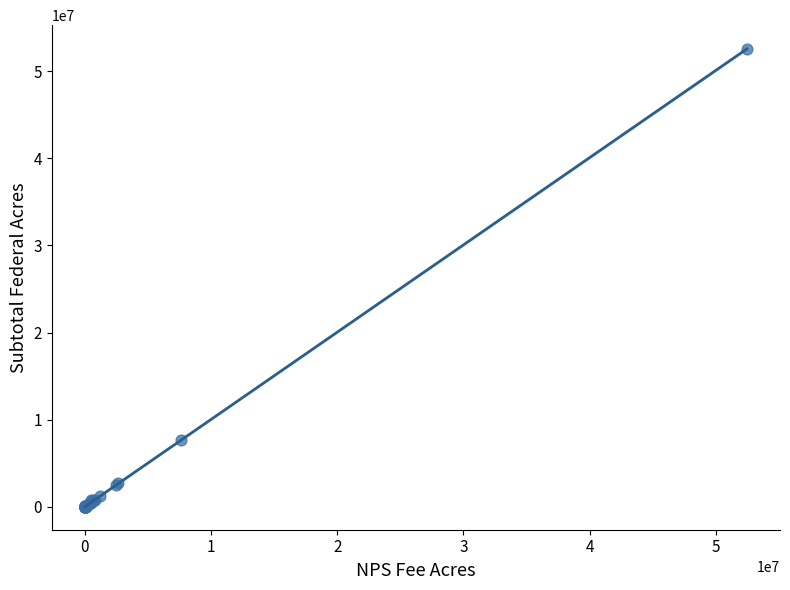

What Y value in the scatter plot is closest to 26279778?

7689618.8